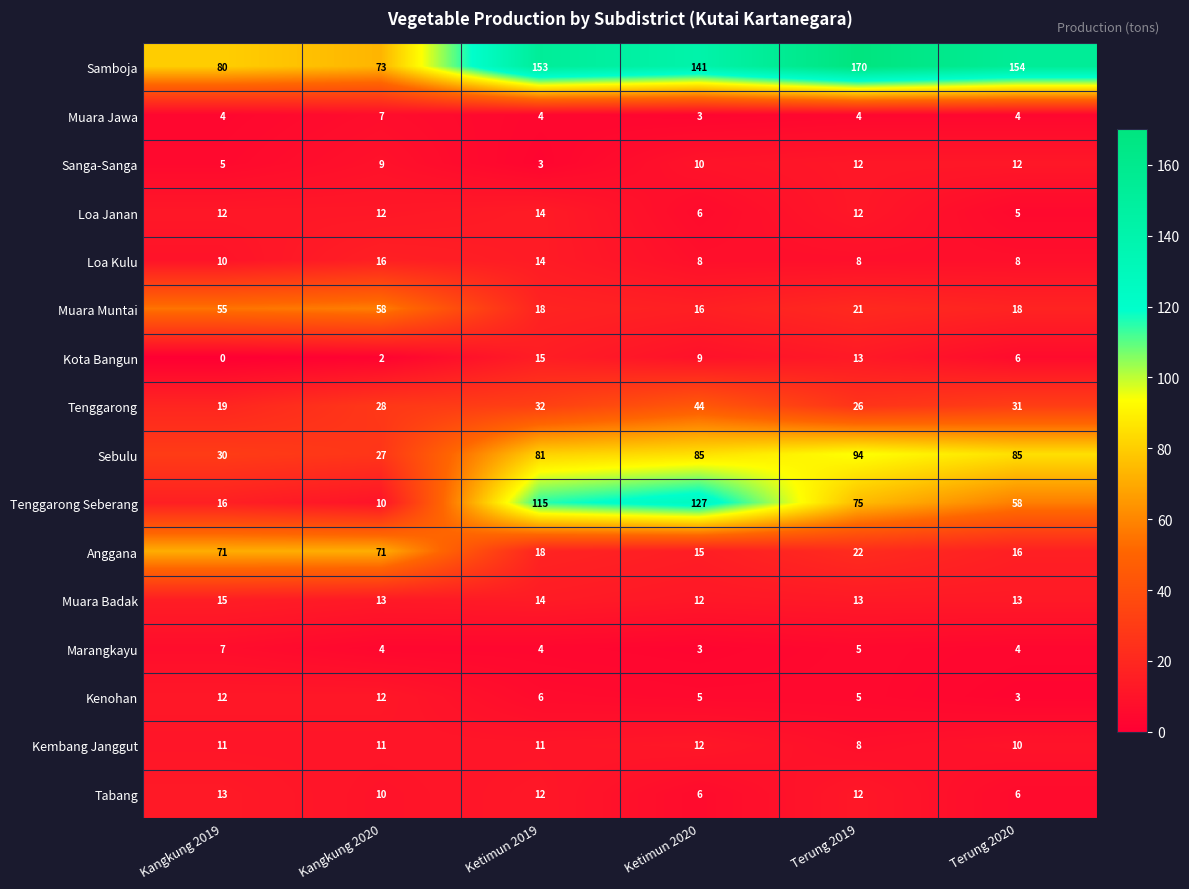

What is the sum of all Marangkayu values?

27